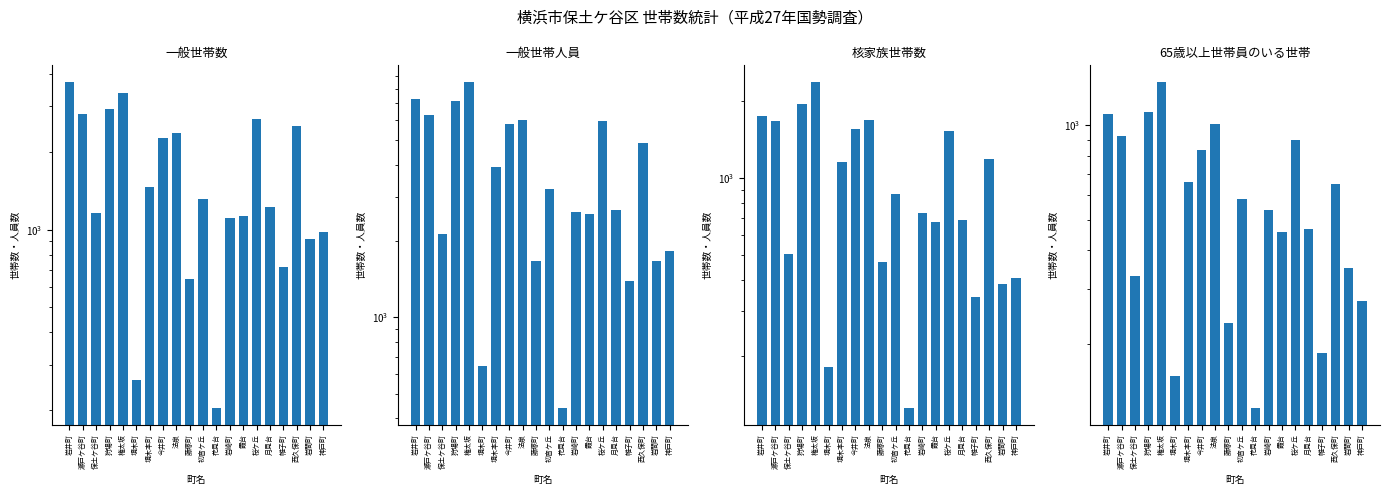

What is the difference between the highest and lowest values at 月見台?

2181